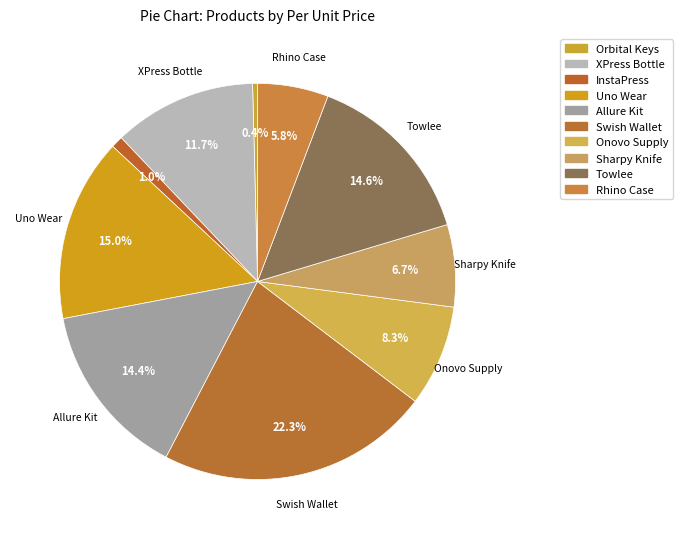

What is the largest slice in the pie chart?

Swish Wallet